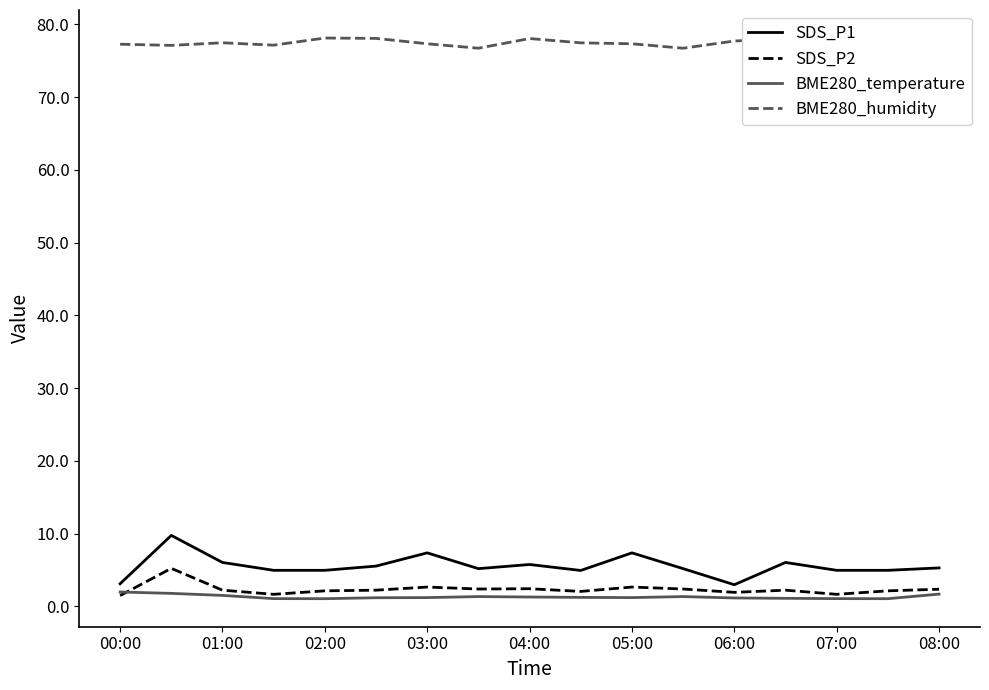

What is the highest value of the SDS_P2 series?

5.2